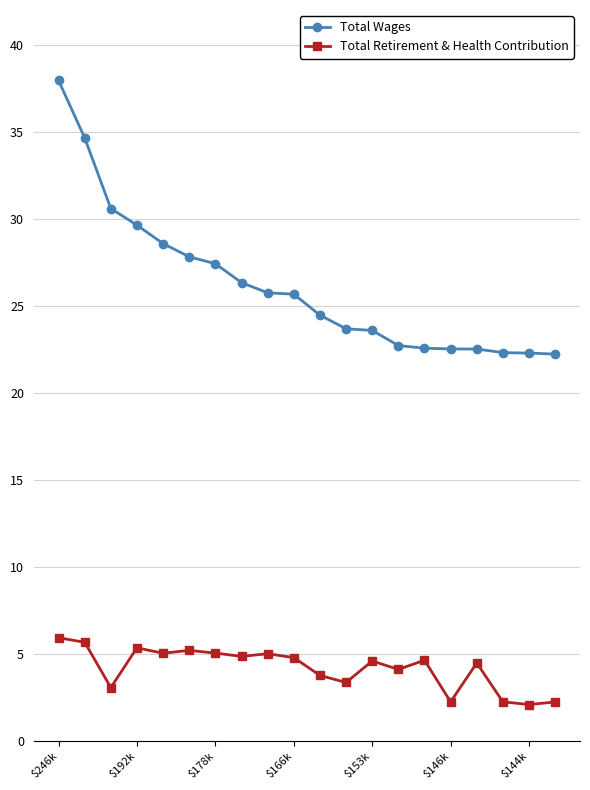

True or false: Total Retirement & Health Contribution has more than 0 points higher than both neighbors.

True